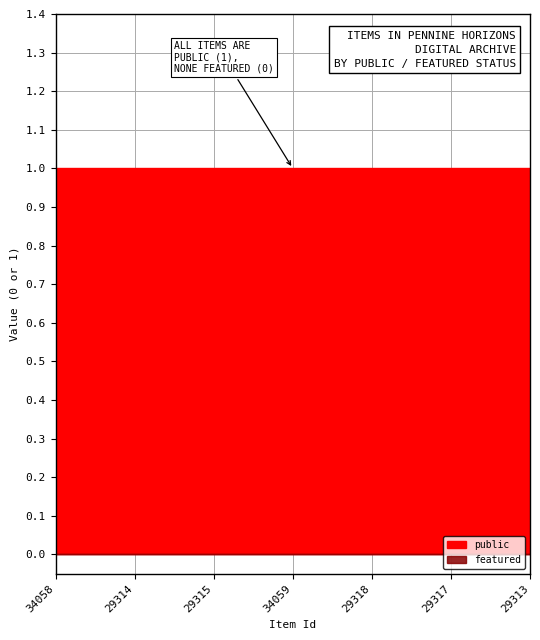

Reading left to right, what are all the values shown in this chart?

public: 34058=1	29314=1	29315=1	34059=1	29318=1	29317=1	29313=1
featured: 34058=0	29314=0	29315=0	34059=0	29318=0	29317=0	29313=0